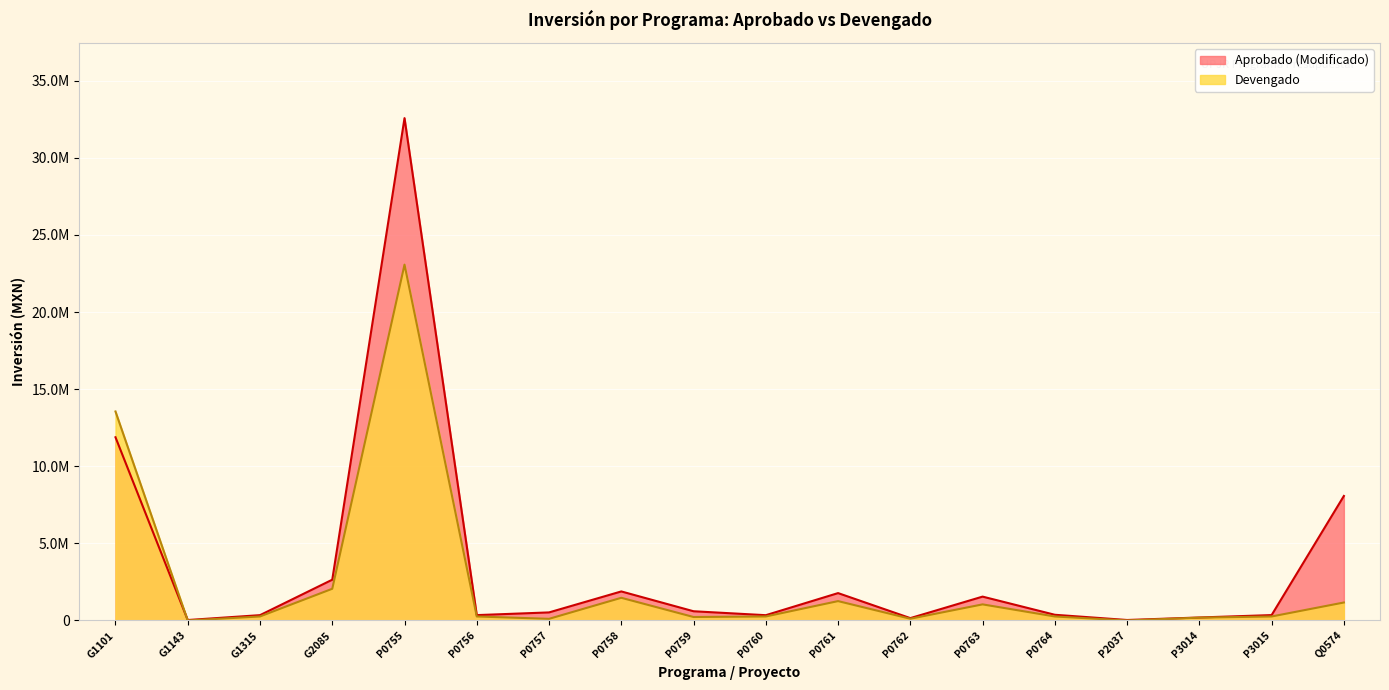

In Aprobado, how many points are higher than both neighbors (excluding endpoints)?

4